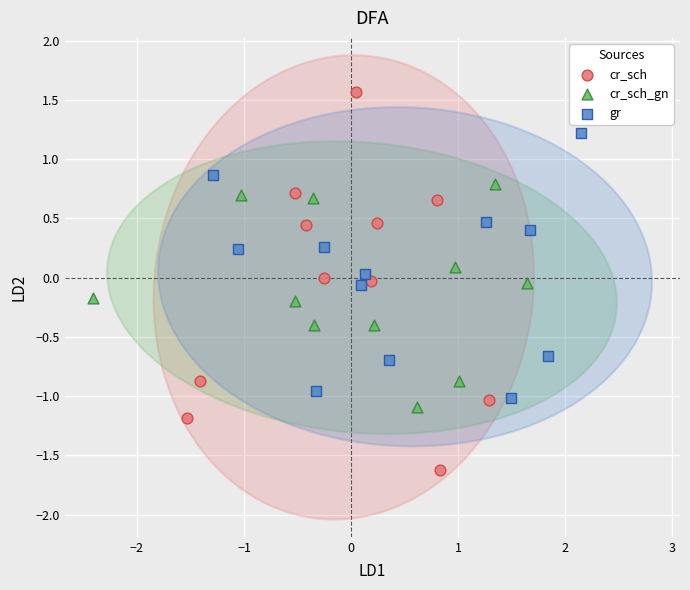

Which series contains the lowest Y value?

cr_sch